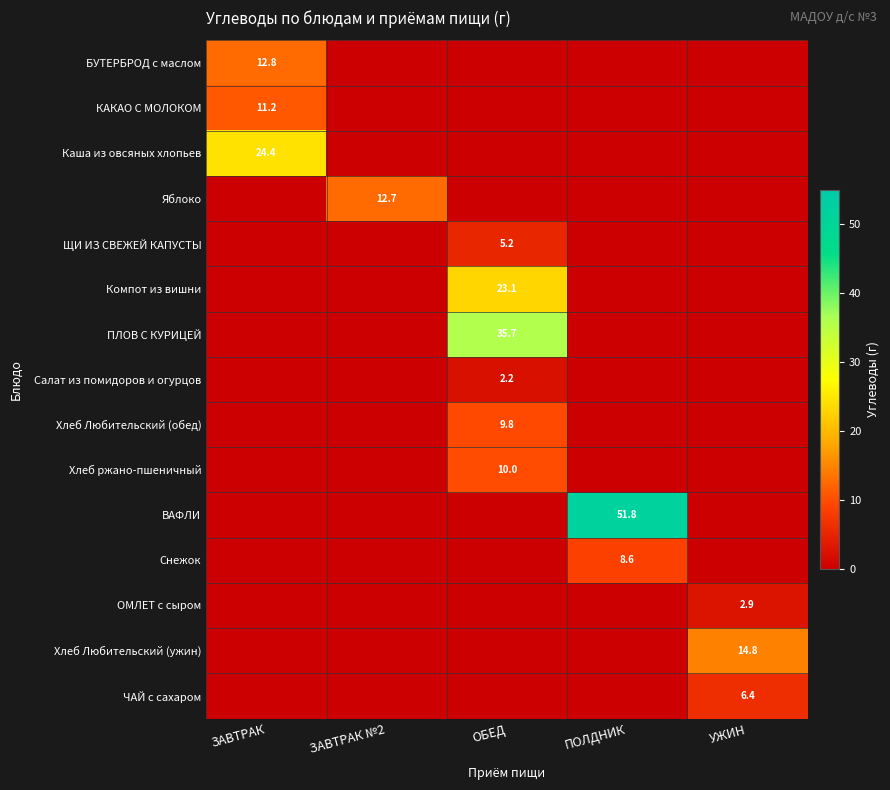

True or false: Хлеб Любительский (ужин) has a value of 14.8 at УЖИН.

True